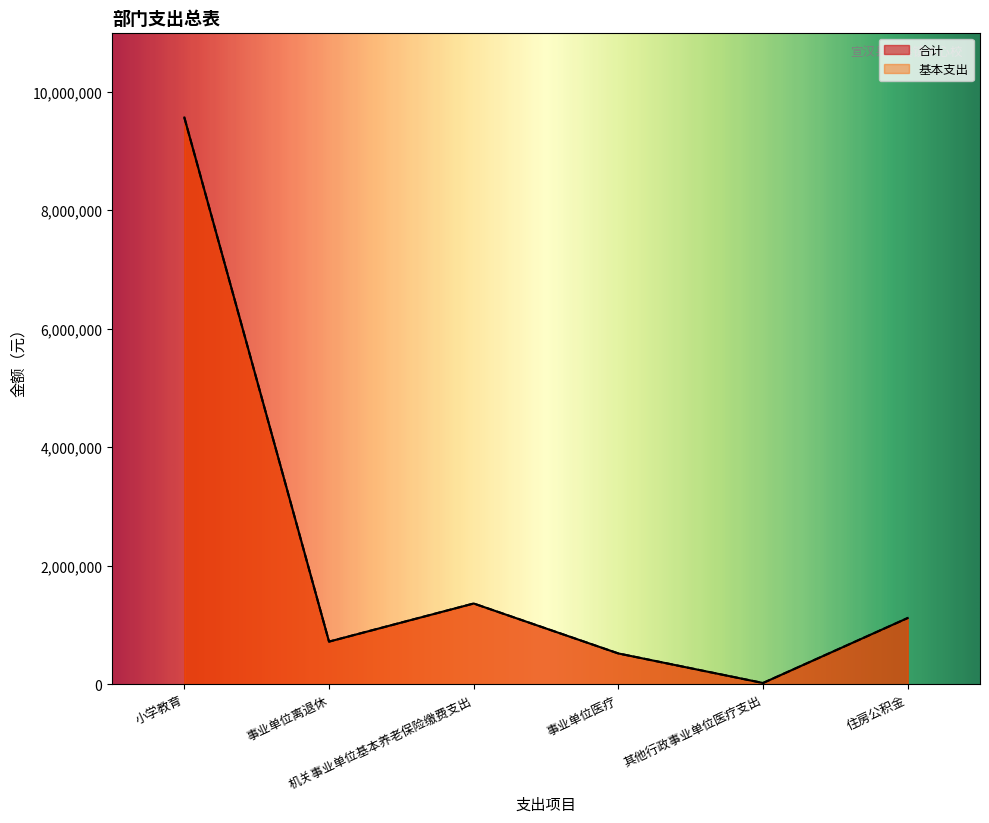

Where is the first local maximum for 基本支出?

机关事业单位基本养老保险缴费支出